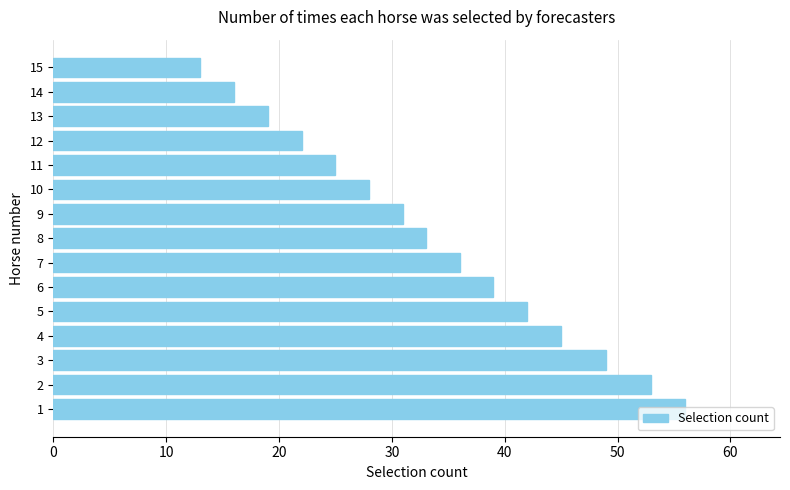

Are the bars grouped side by side (vs. stacked)?

No